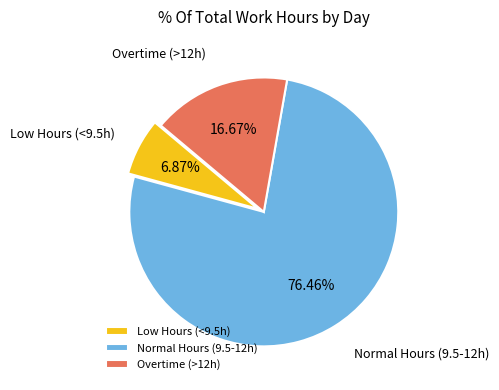

What is the majority slice?

Normal Hours (9.5-12h)